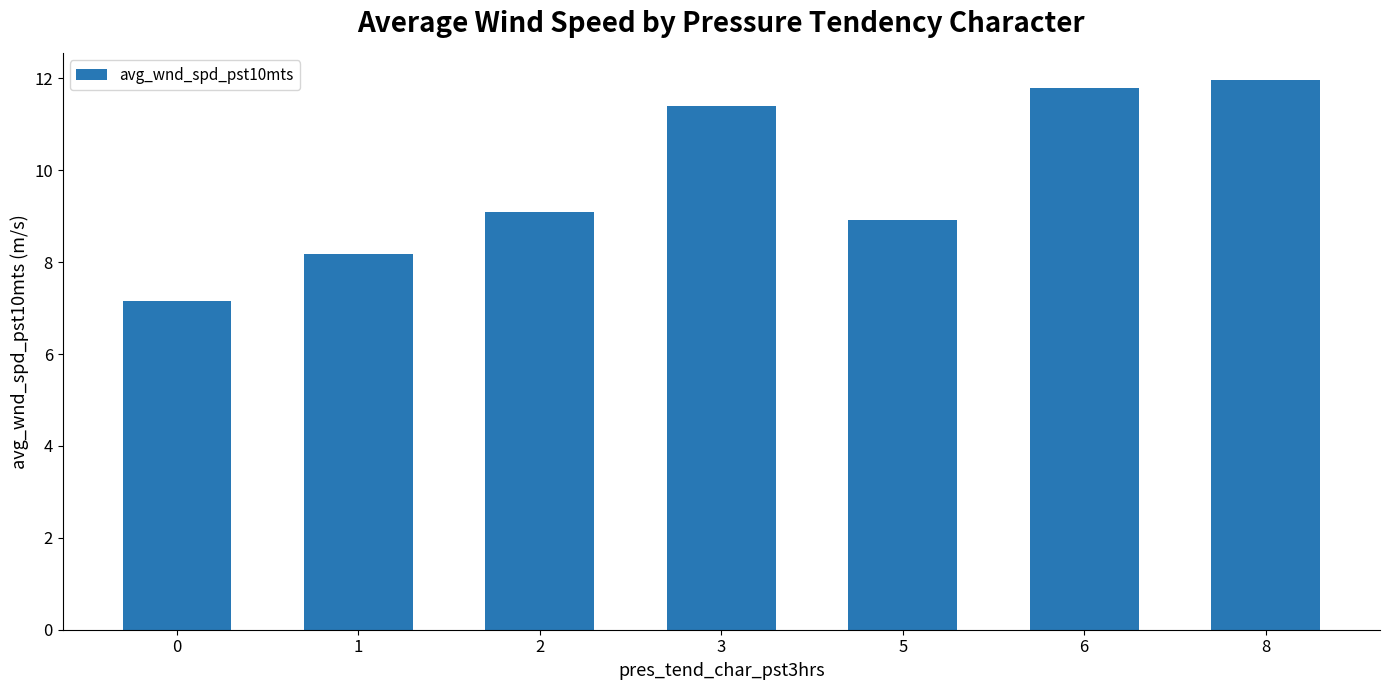

What is the approximate value at 3?

11.4